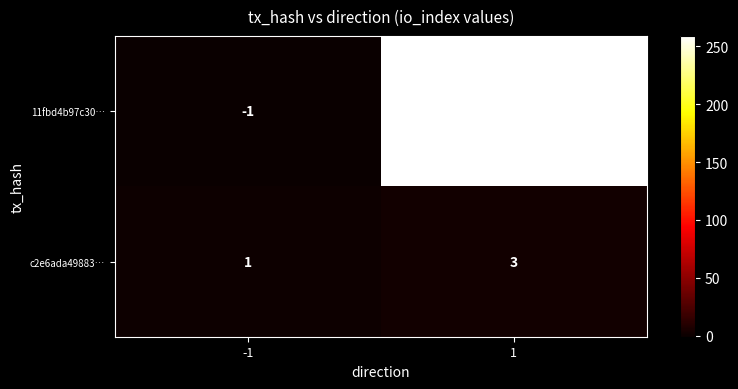

List the series in order of their overall mean, highest first.

11fbd4b97c30…, c2e6ada49883…